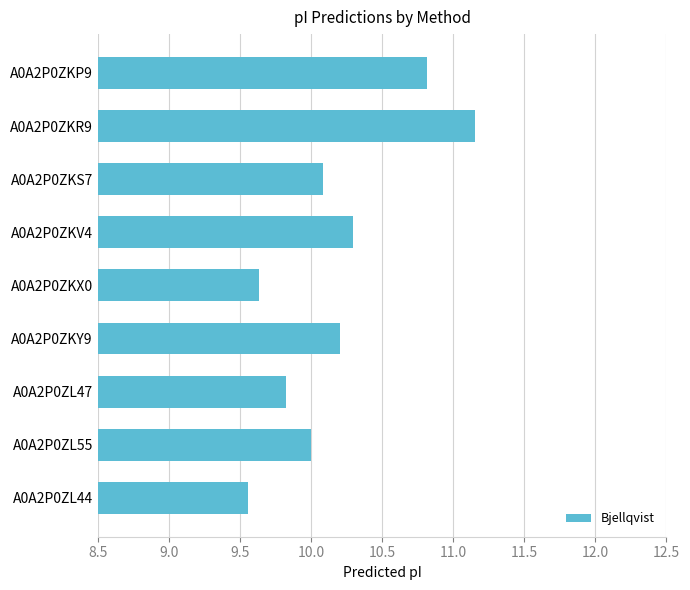

What is the change in value from A0A2P0ZKV4 to A0A2P0ZL47?

-0.5